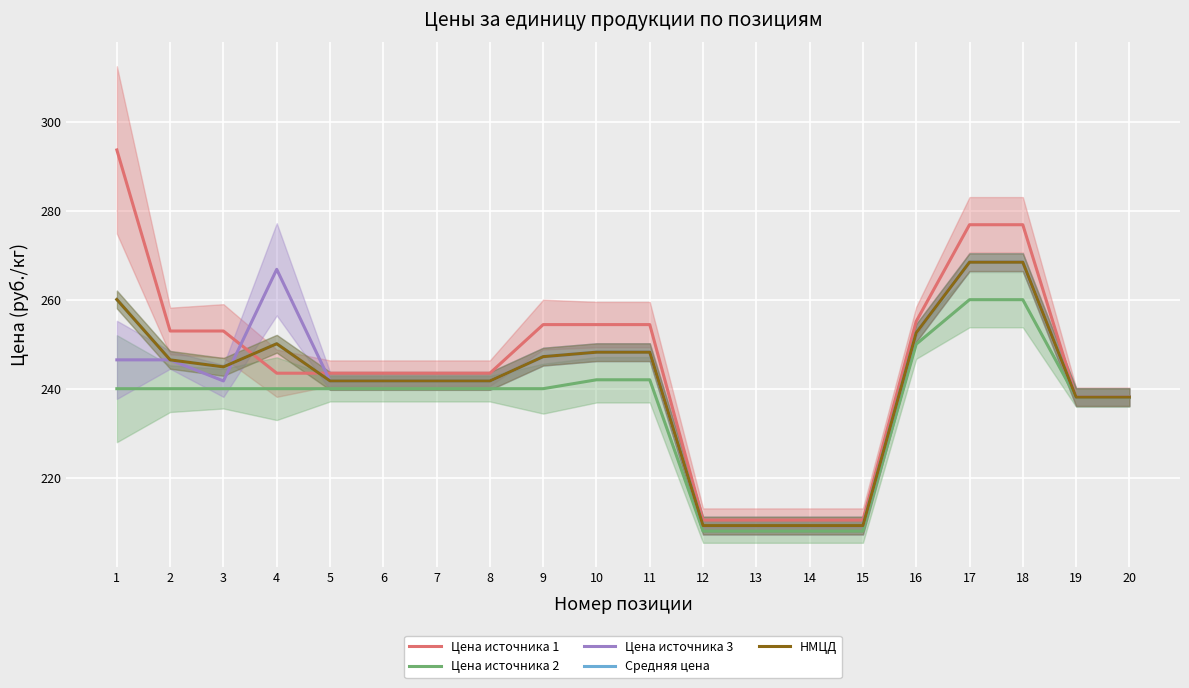

At which label does Цена источника 2 first exceed 240?

10